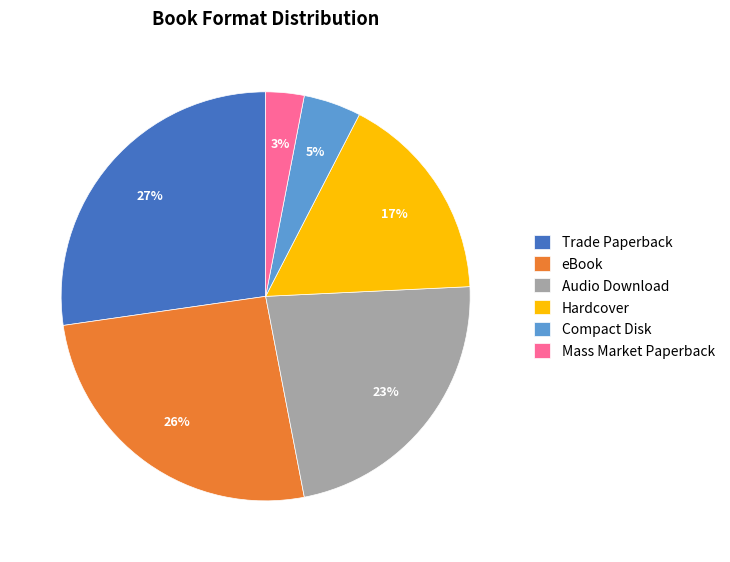

Which category has the biggest portion of the pie?

Trade Paperback